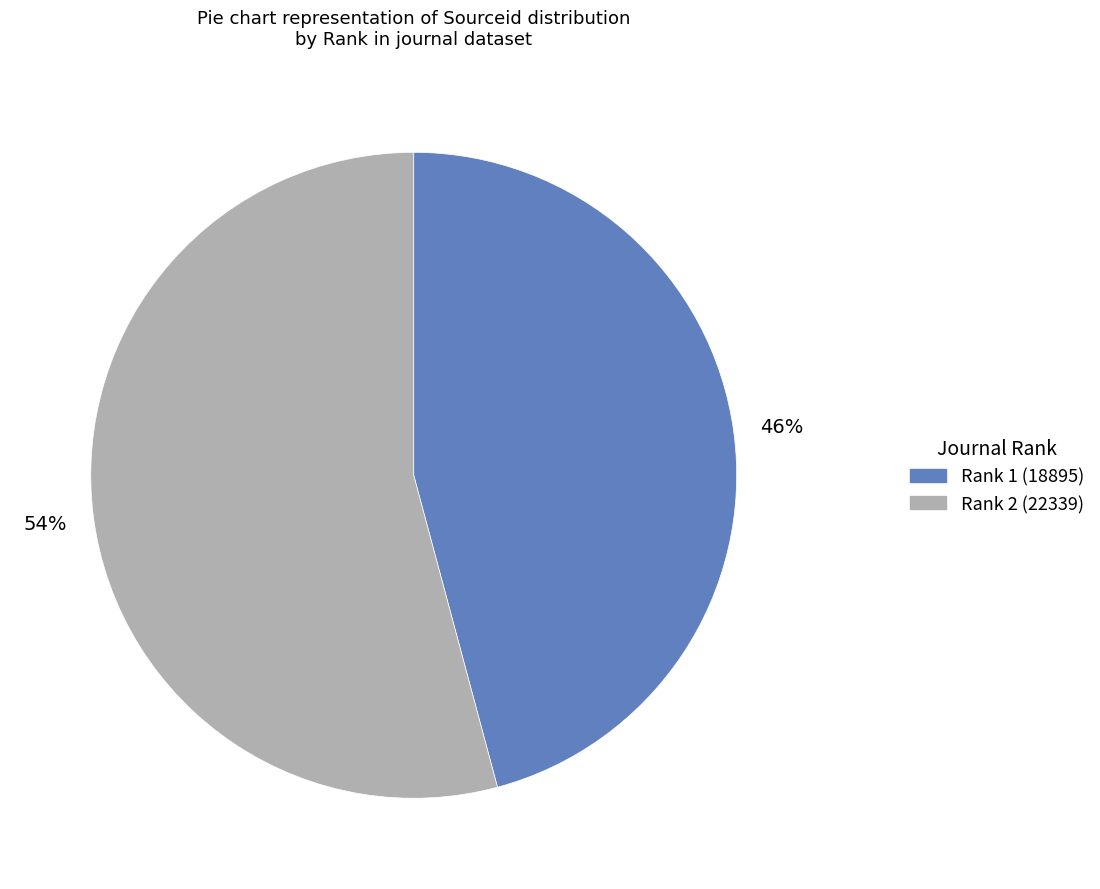

To the nearest percent, what is the average slice percentage?

50%